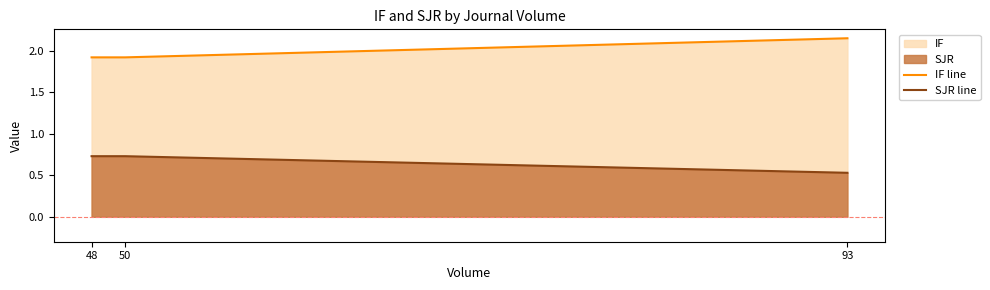

What is the value of the SJR line point at the 1st from the left?

0.7